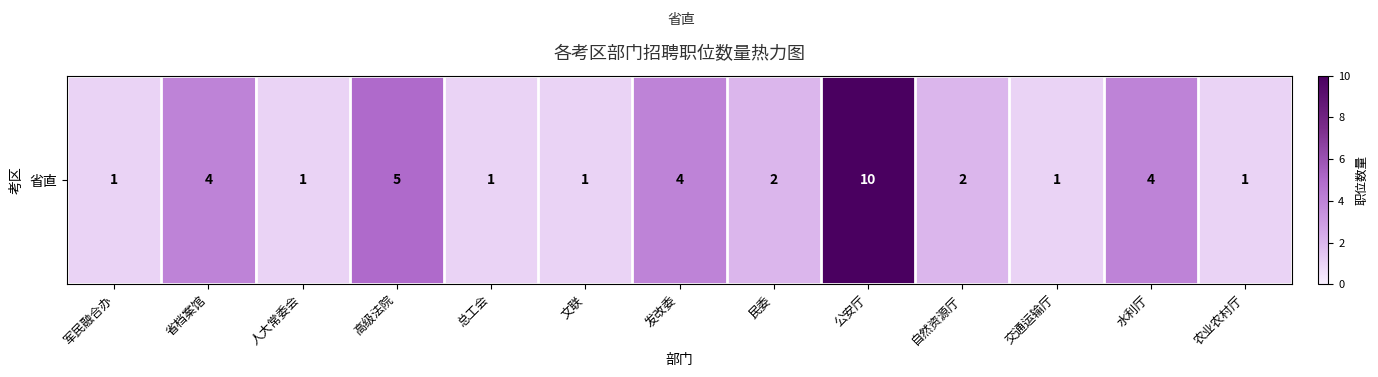

True or false: the data shows 1 at 文联.

True